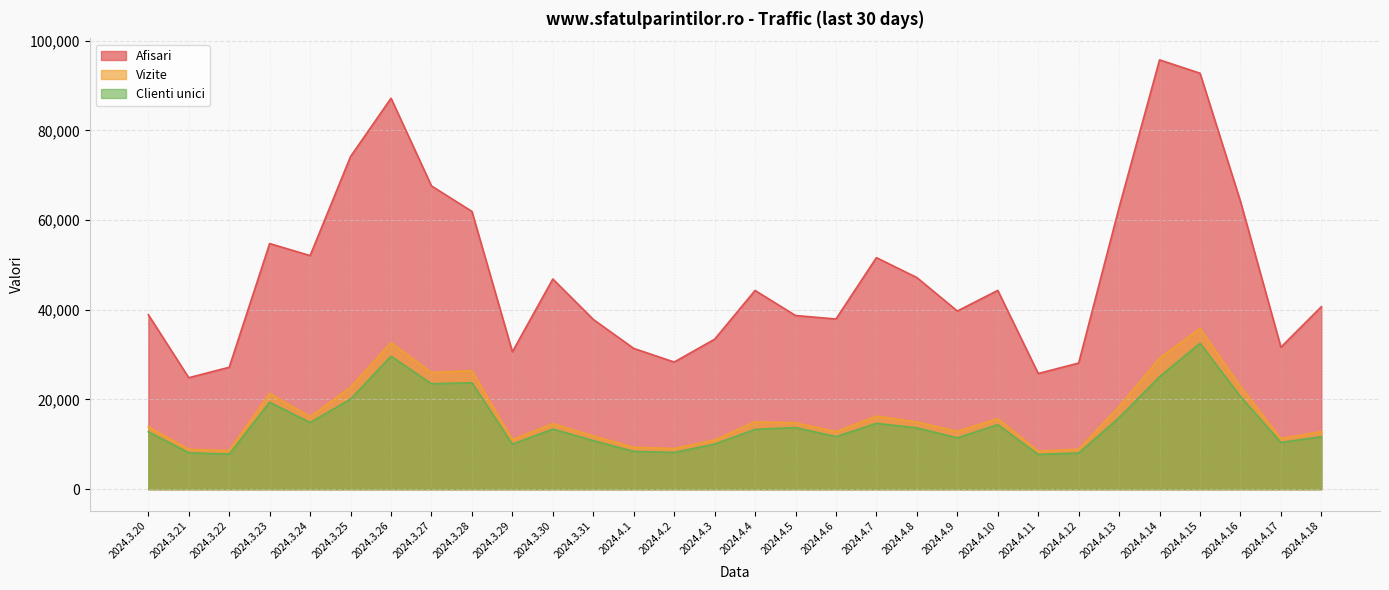

At 2024.3.28, list the series in order from largest to smallest.

Afisari, Vizite, Clienti unici